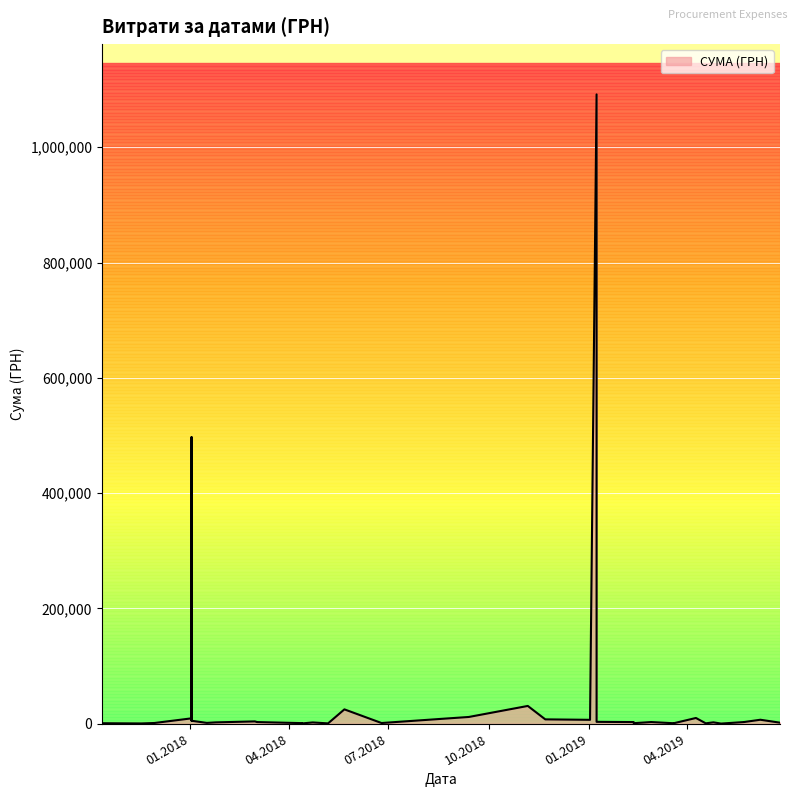

What is the difference between the values at 11.02.2019 and 02.01.2019?

3923.3